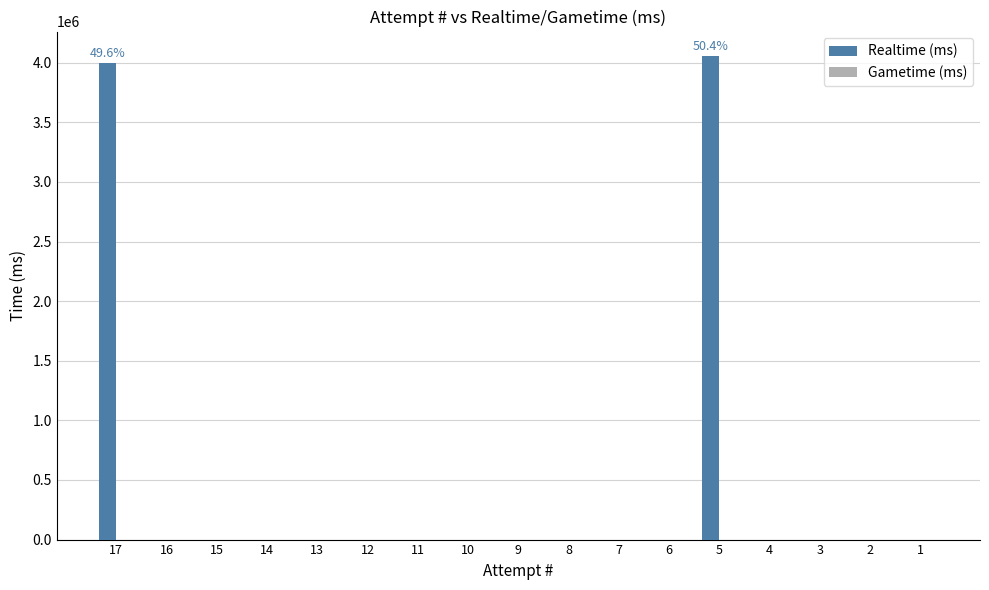

What is the greatest value displayed?

4058182